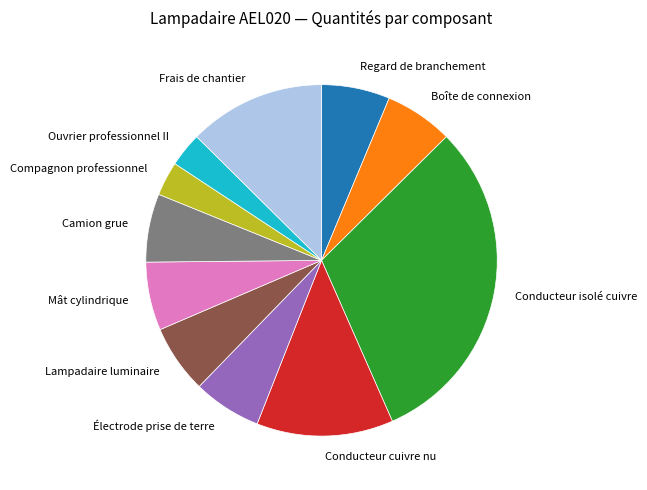

Count the number of slices in the pie.

11